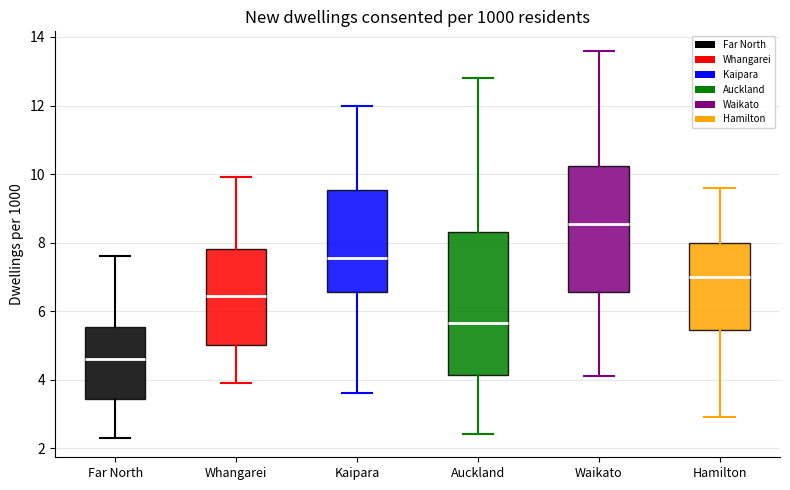

Which box has the highest median line?

Waikato